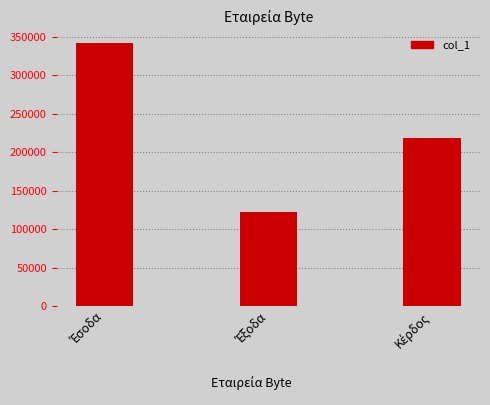

What is the minimum value shown in the chart?

122729